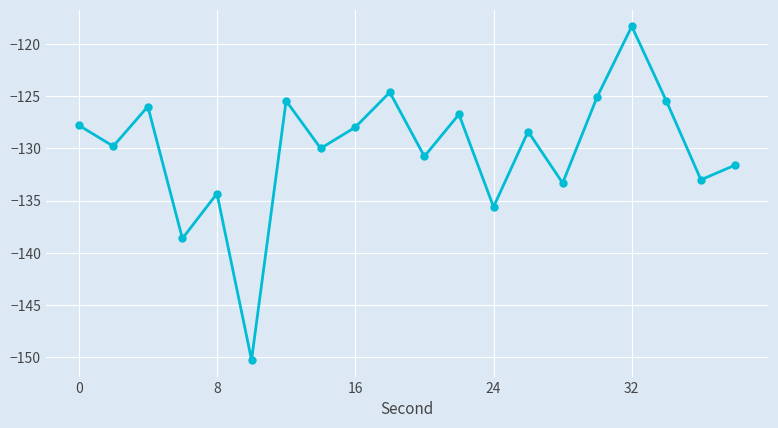

True or false: the data has more than 2 interior local peaks.

True